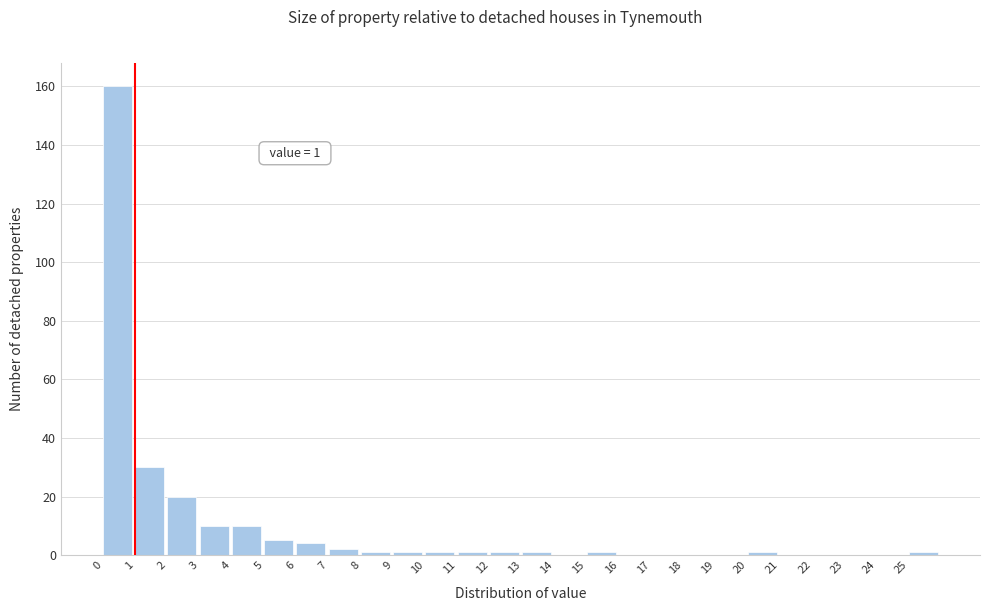

Which range on the x-axis has the tallest bar?

0 to 1